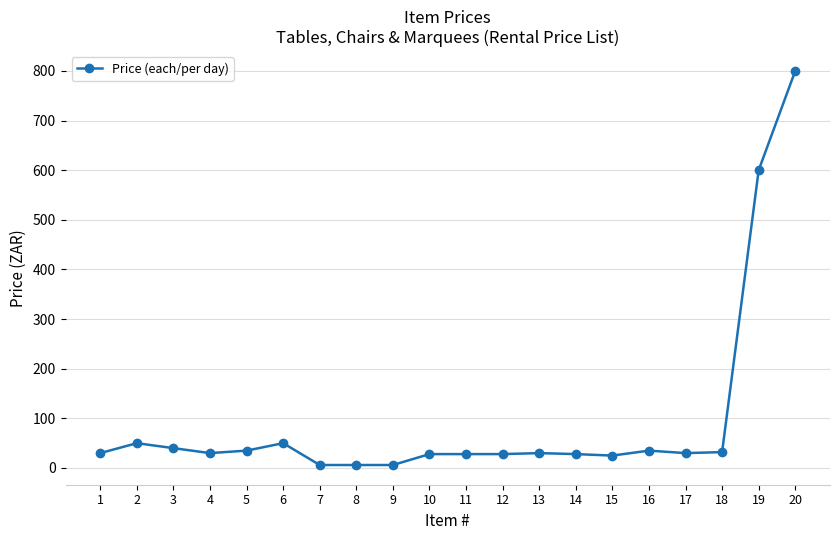

How many distinct data groups are displayed?

1